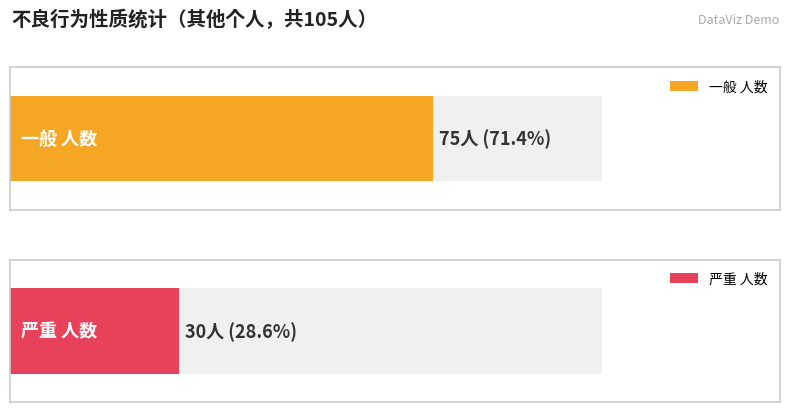

Which series has the largest range (max minus min)?

一般